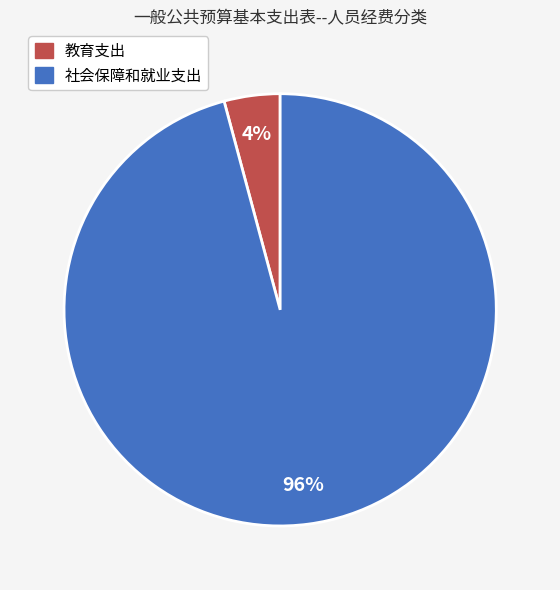

To the nearest percent, what portion does 社会保障和就业支出 represent?

96%